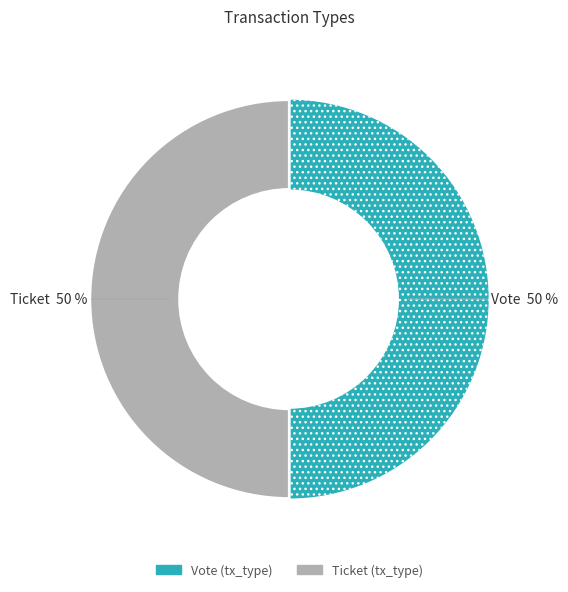

To the nearest percent, what is the average slice percentage?

50%